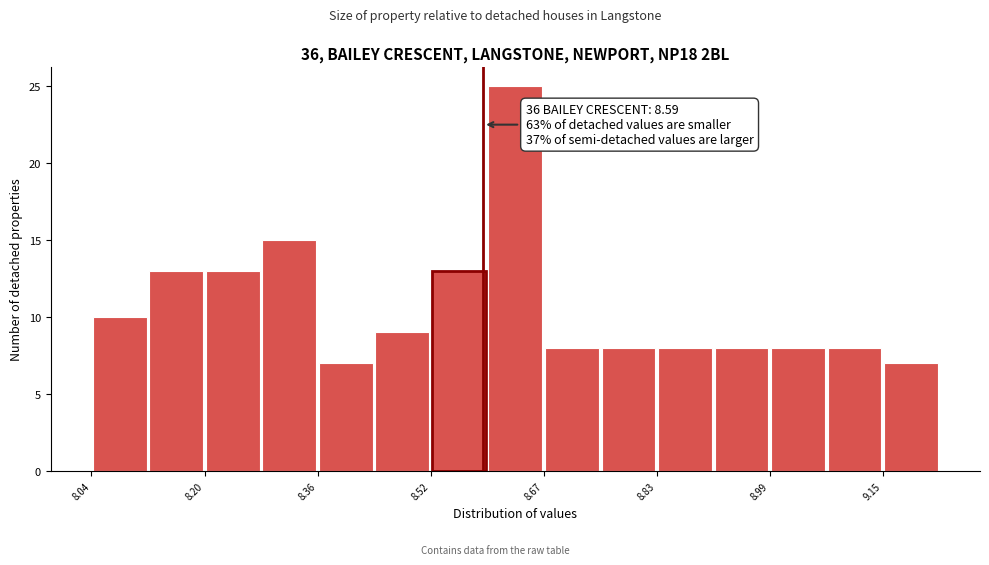

Read against the x-axis, roughly where is the centre of the tallest bar?

8.64